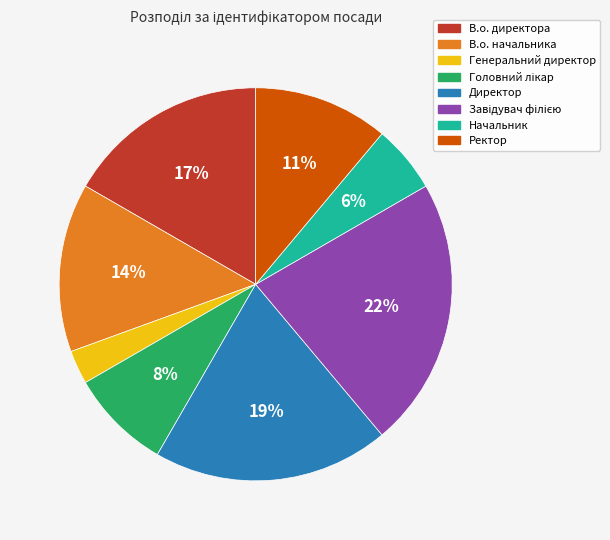

Is it true that Директор is 7% of the pie?

False